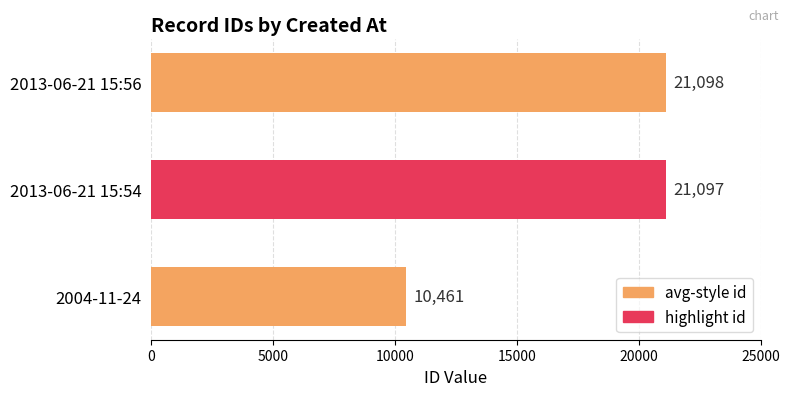

What value does the data have at 2013-06-21 15:56, to the nearest 50?

21100